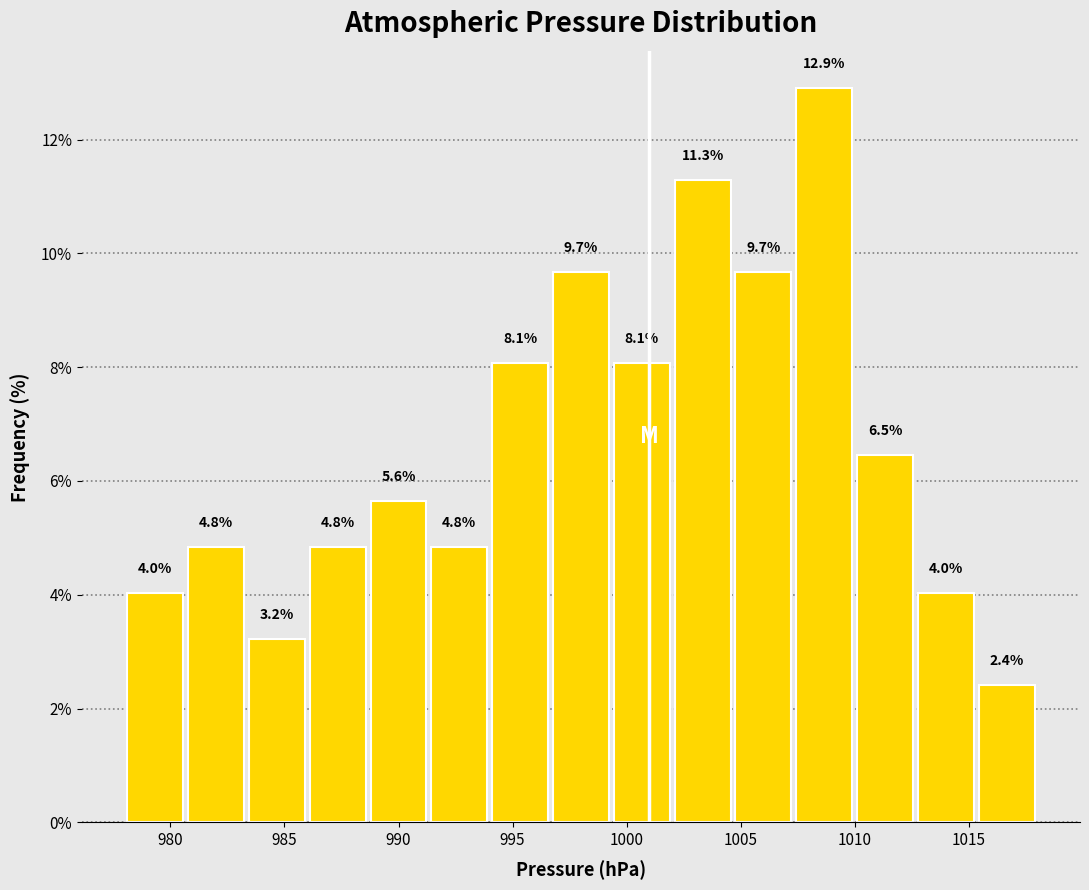

What is the height of the bar covering 1004.5 to 1007.5 on the x-axis? The bar edges are not printed on the chart, so give them approximately, as read against the axis.

9.7